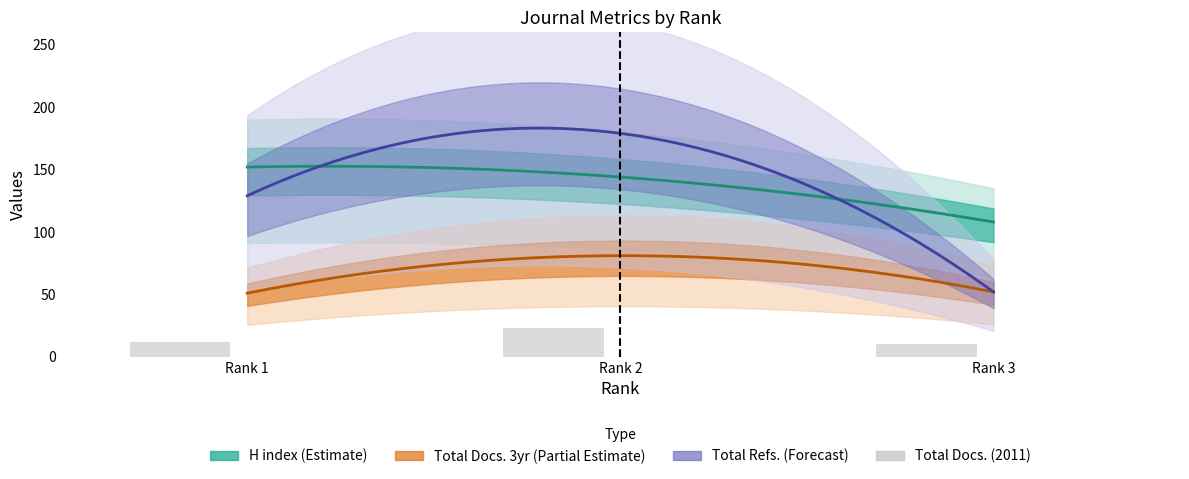

What is the minimum value for Total Refs.?

52